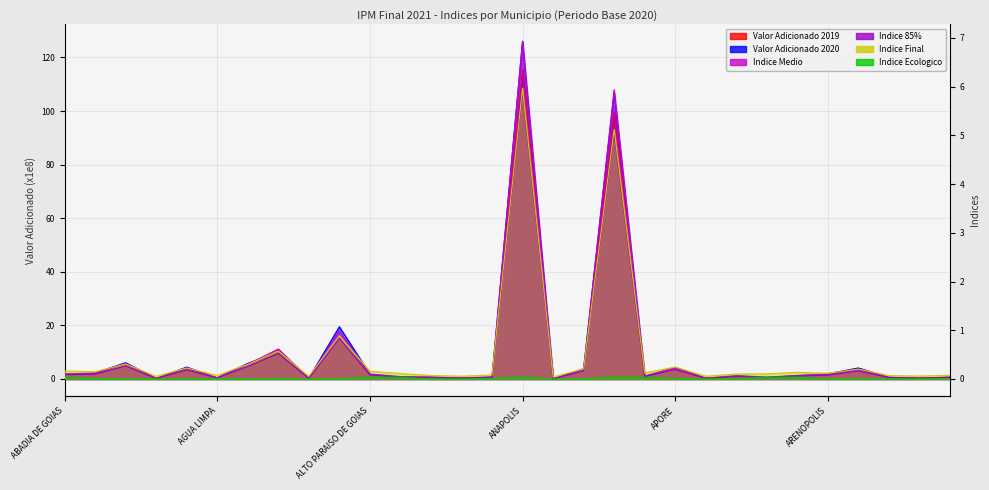

In Valor Adicionado 2019, how many points are lower than both neighbors (excluding endpoints)?

10